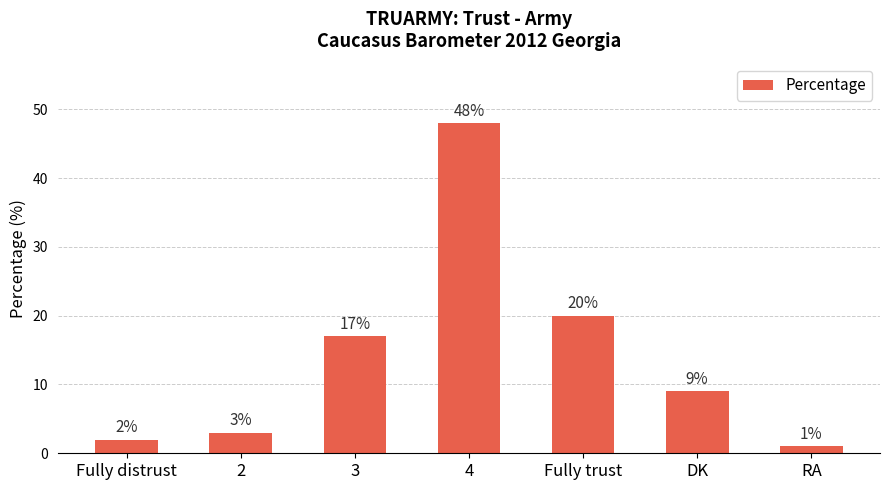

How many bars are there in total?

7